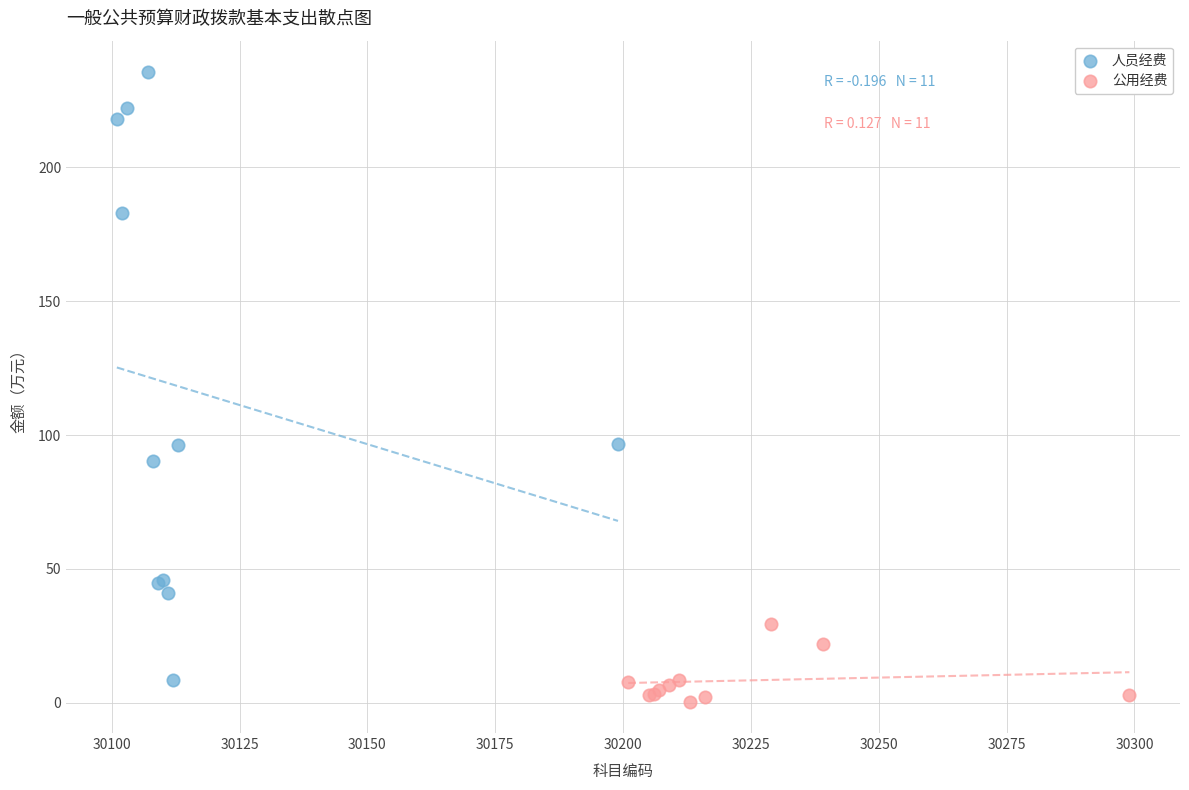

Which series contains the highest Y value?

人员经费